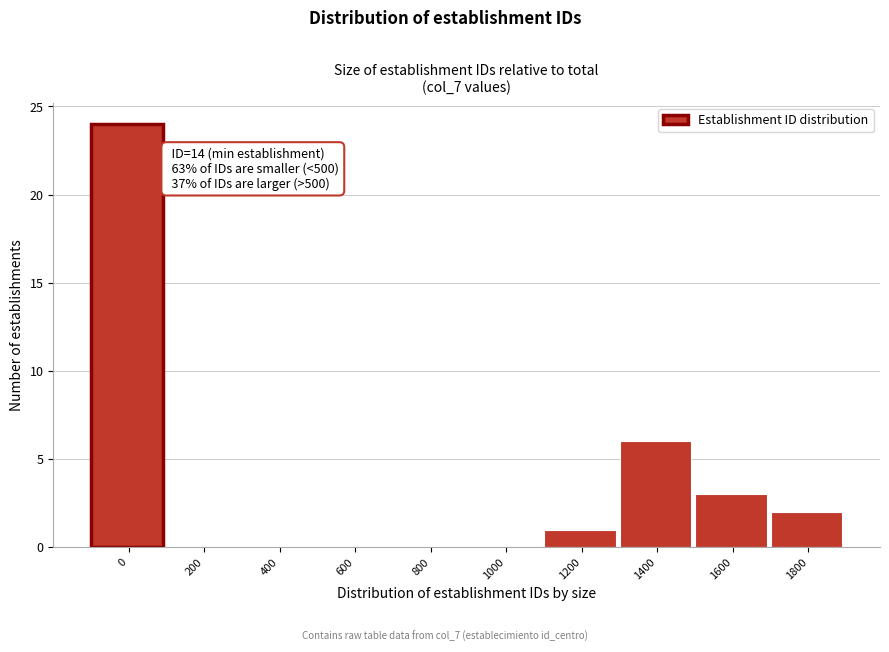

Reading left to right, transcribe all the data shown in this chart.

0=24	200=0	400=0	600=0	800=0	1000=0	1200=1	1400=6	1600=3	1800=2